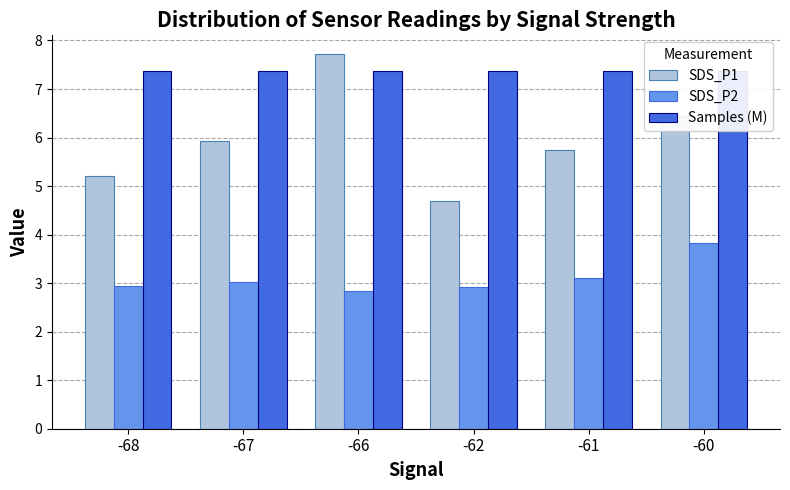

The value of Samples (M) at -68 is 7.4. True or false?

True